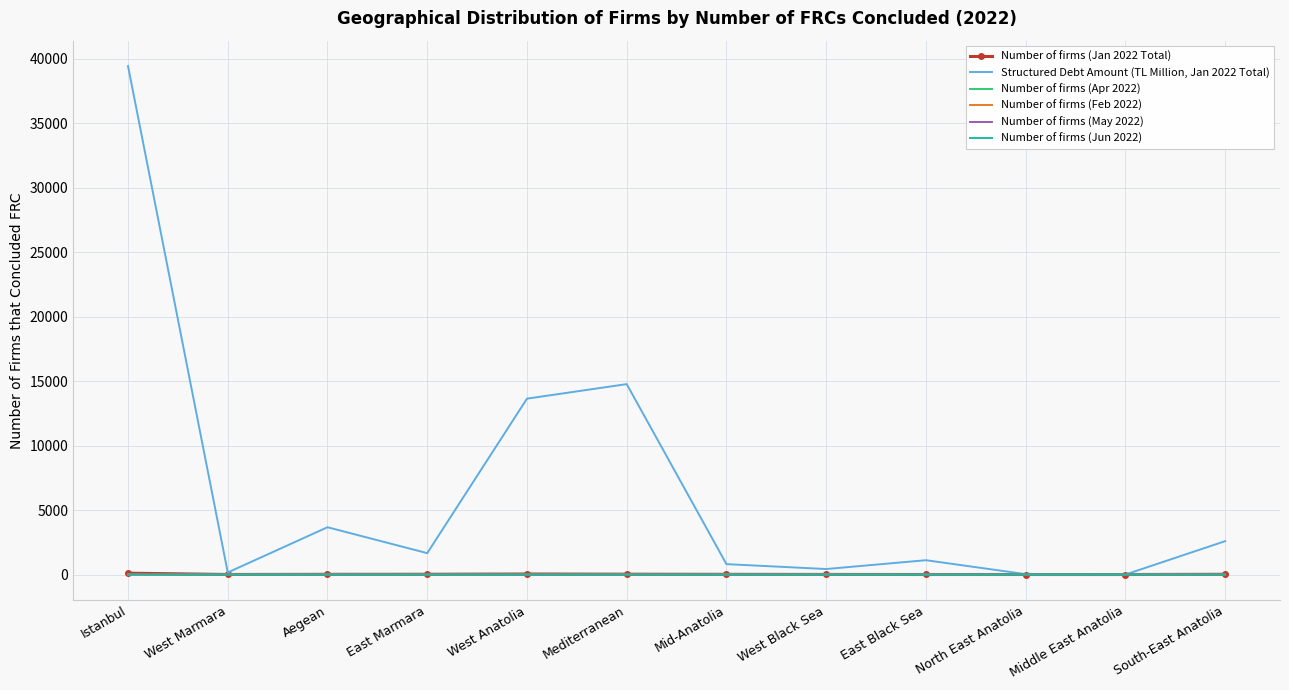

What is the average value of the Number of firms (May 2022) series?

1.3